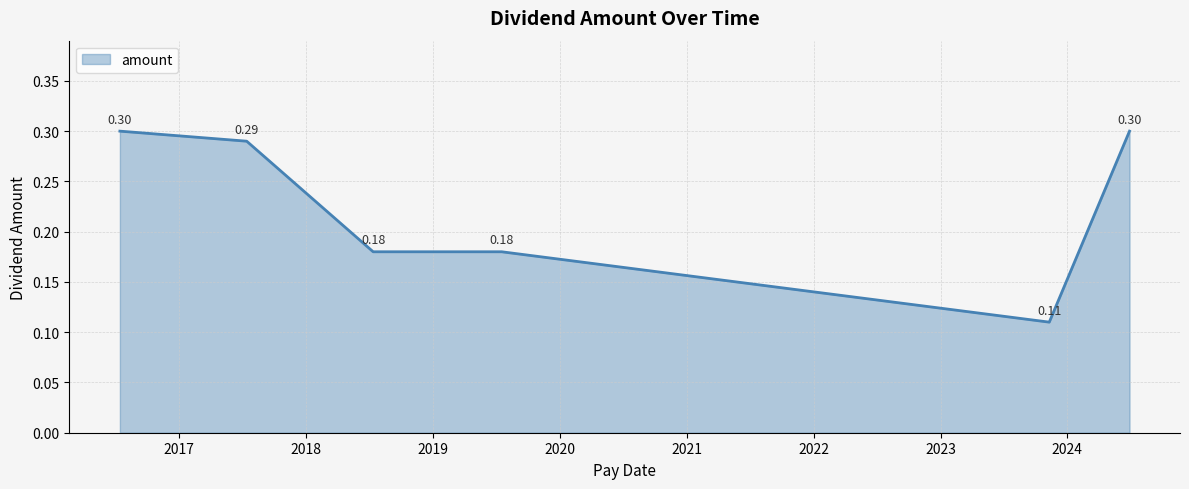

What is the sum of all values?

1.4